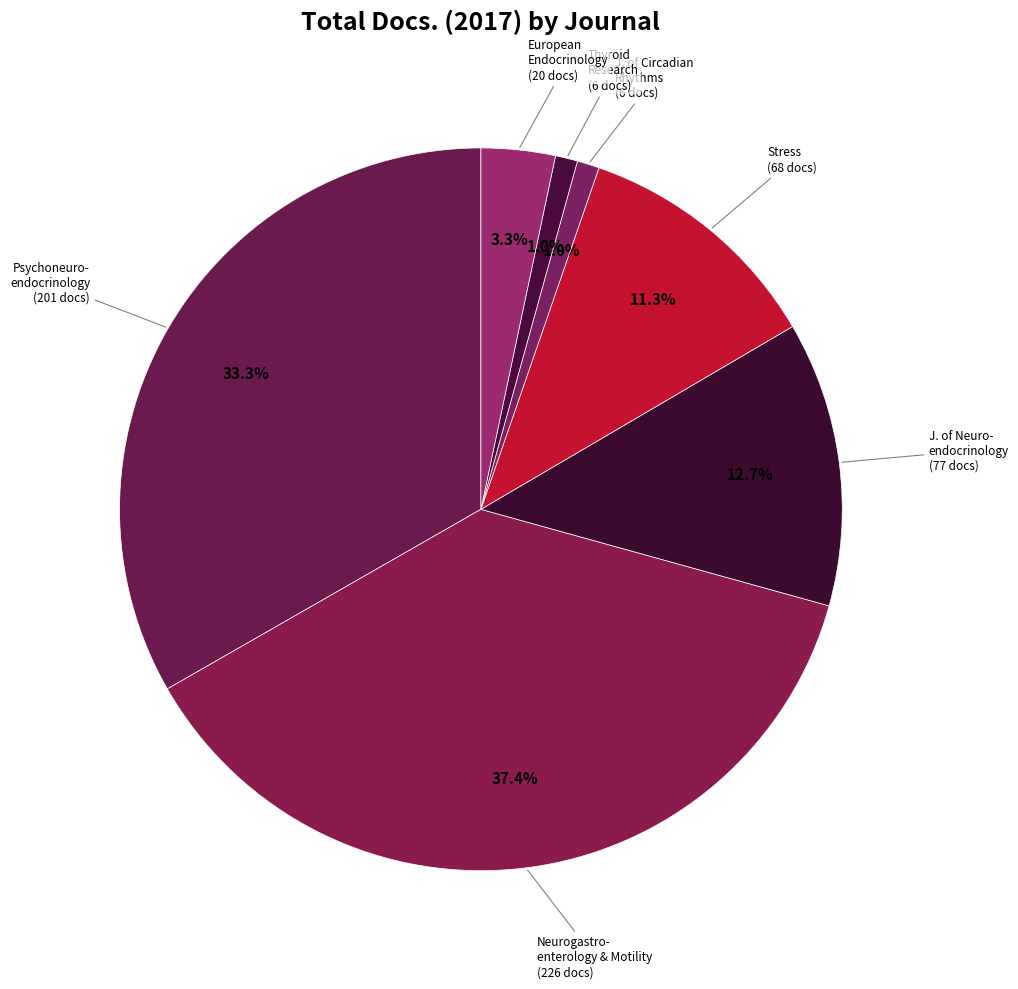

How many segments does this pie chart have?

7